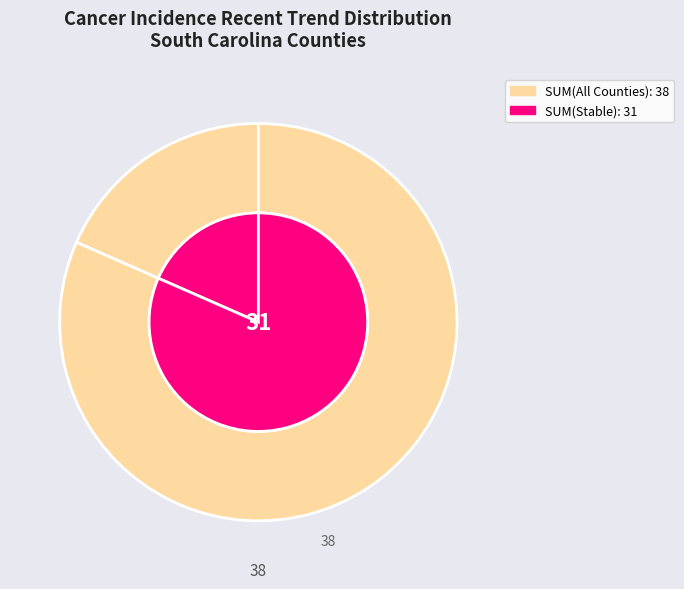

To the nearest percent, what is the difference between the stable and falling slice percentages?

63%